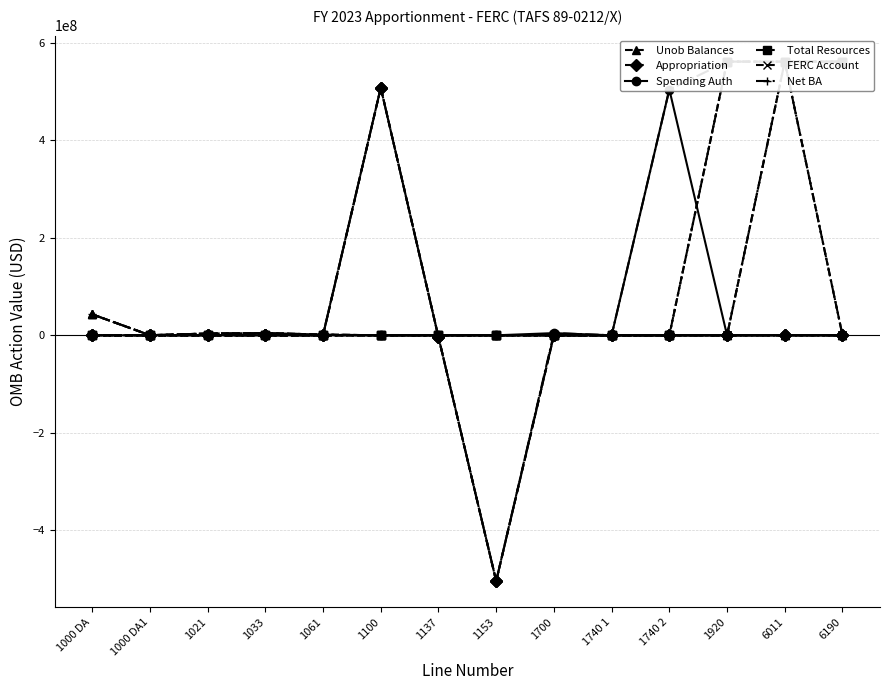

How many data points in Appropriation are above 0?

1